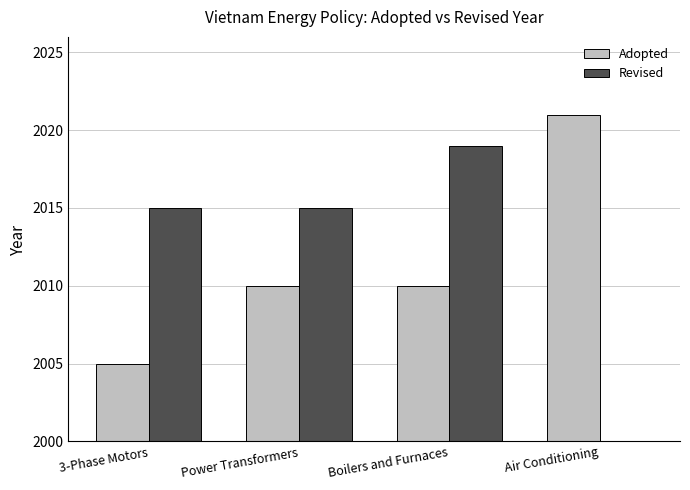

How many values in the Adopted series exceed 2010?

1